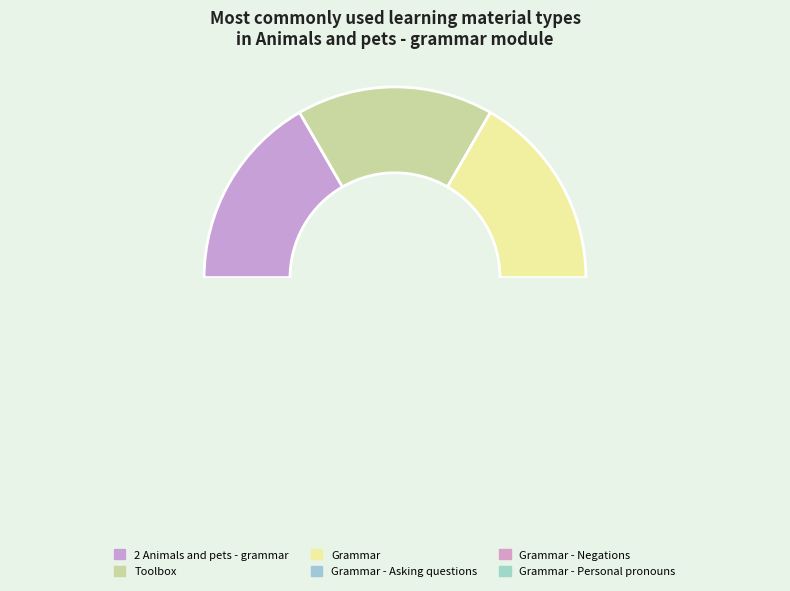

Does Grammar - Negations represent more than half of the total?

No